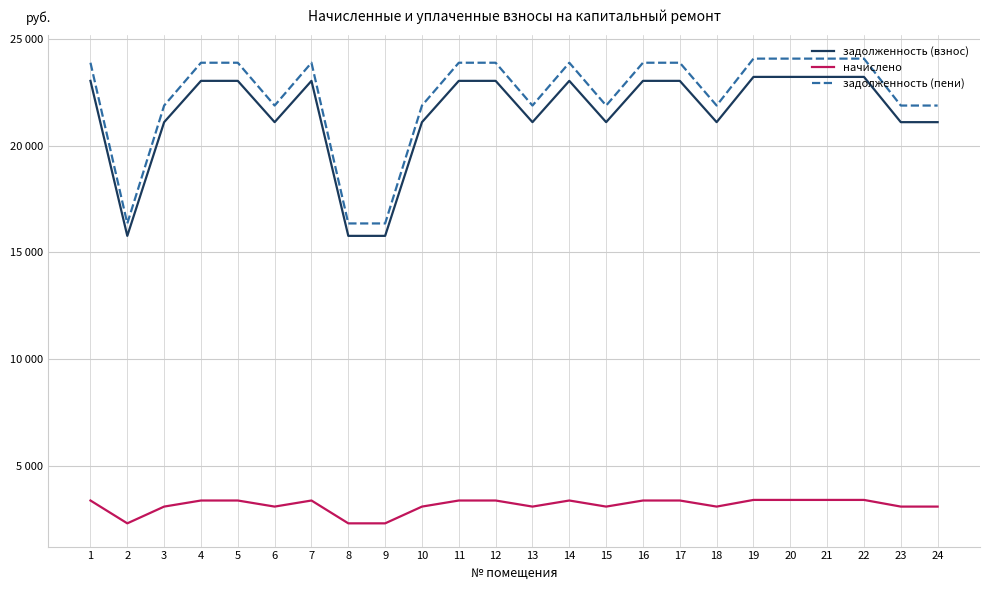

Does the chart have visible grid lines?

Yes